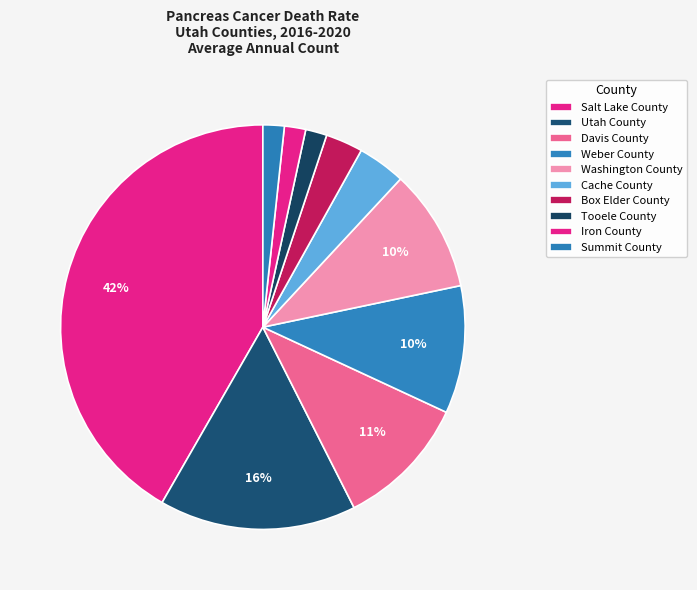

Does Utah County represent more than half of the total?

No